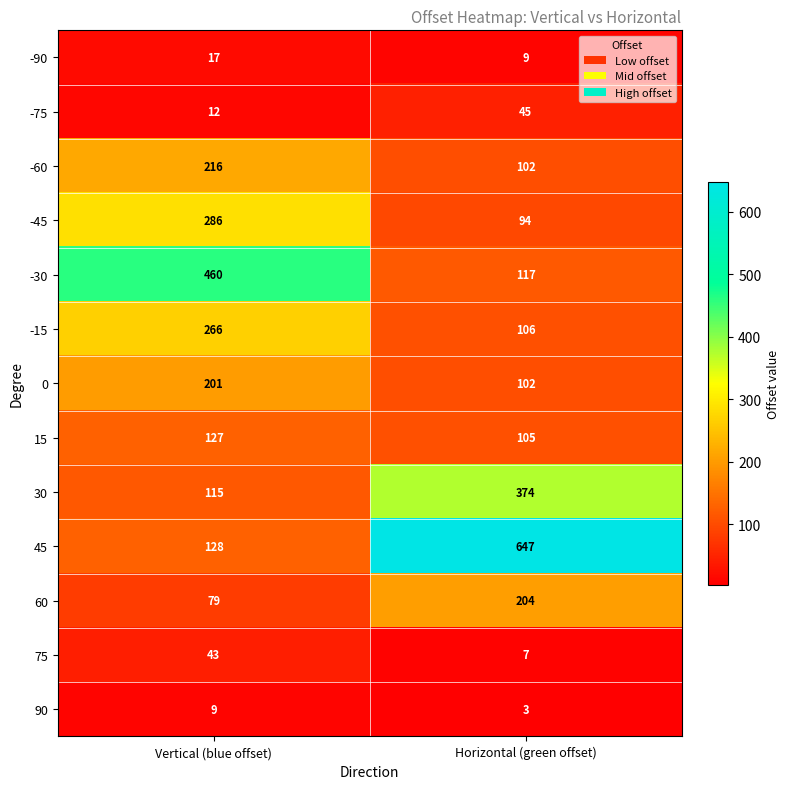

What is the approximate value of -60 at Horizontal (green offset), to the nearest 10?

100